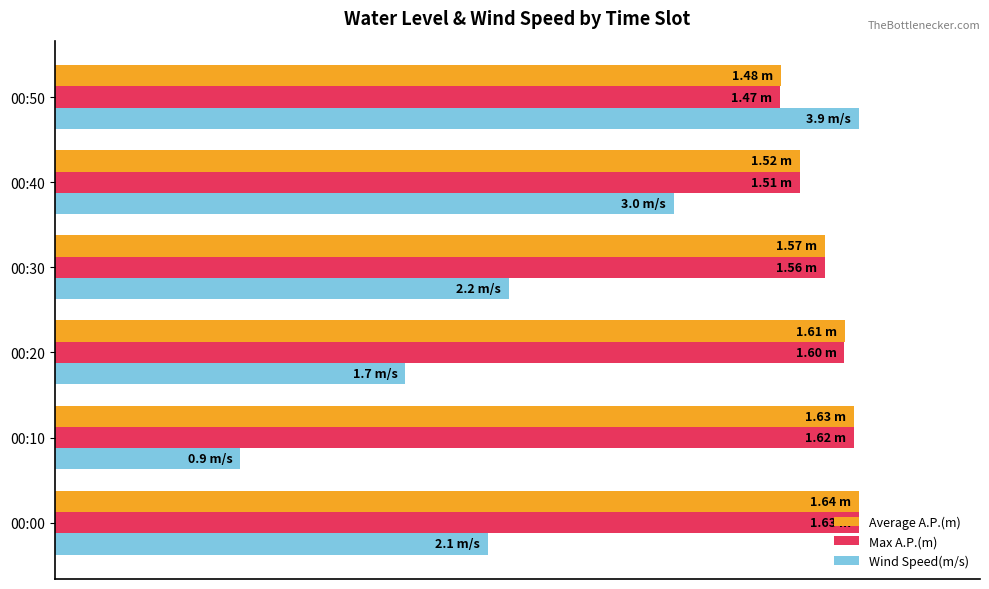

What are all the series names shown in the legend?

Average A.P.(m), Max A.P.(m), Wind Speed(m/s)